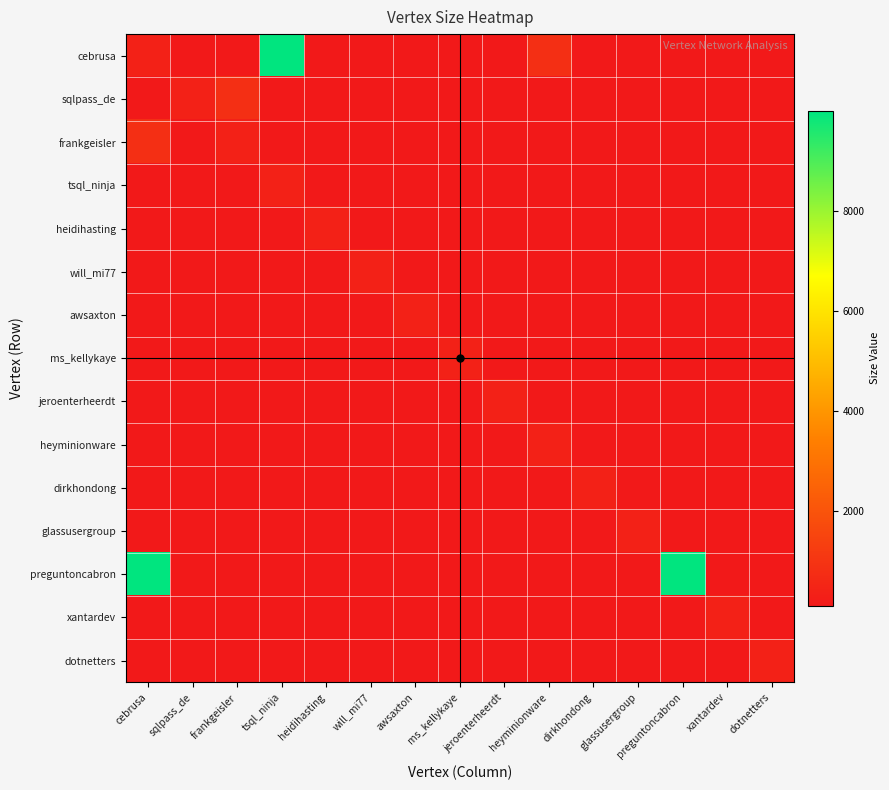

Which has a higher value, xantardev or awsaxton?

xantardev